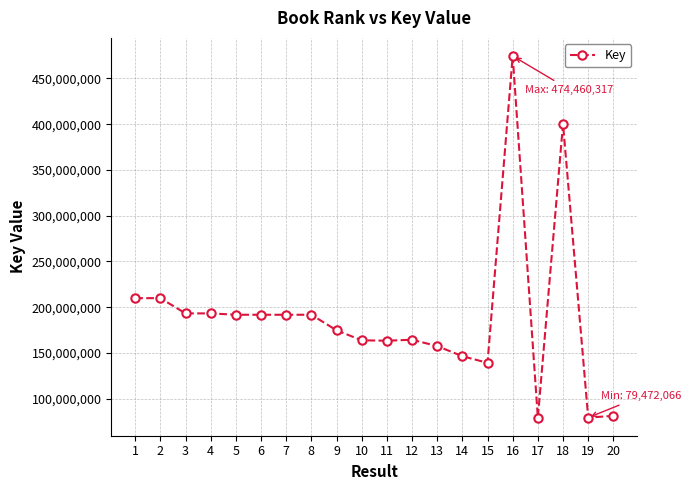

What is the maximum value shown in the chart?

474460317